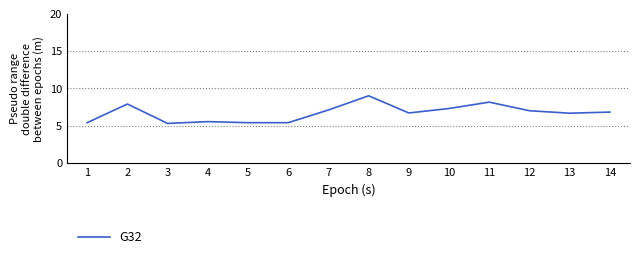

Which label corresponds to the largest value in the chart?

8